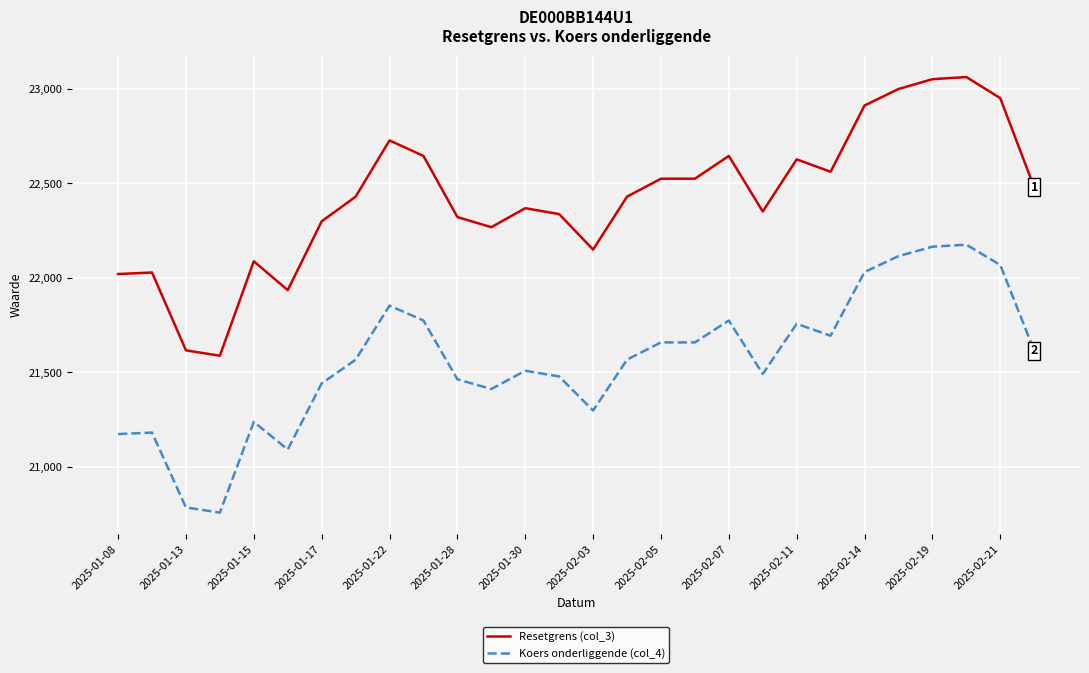

Which series has the largest total across all categories?

Resetgrens (col_3)